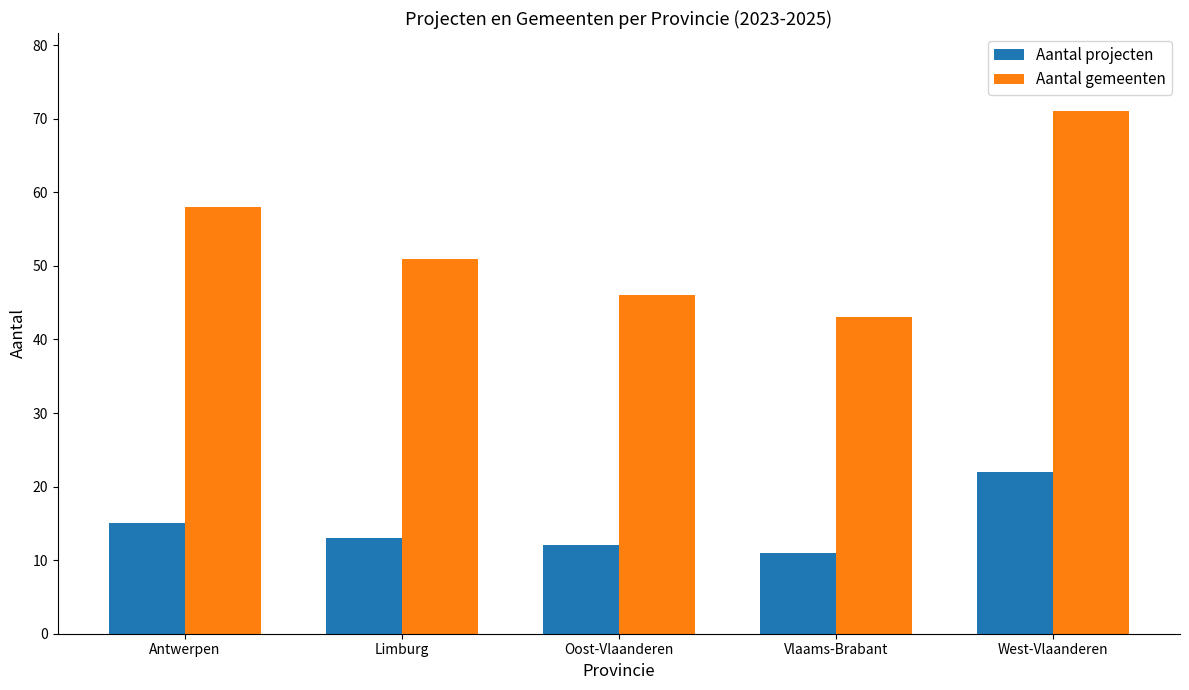

What is the difference between the second highest and minimum values in the Aantal projecten series?

4